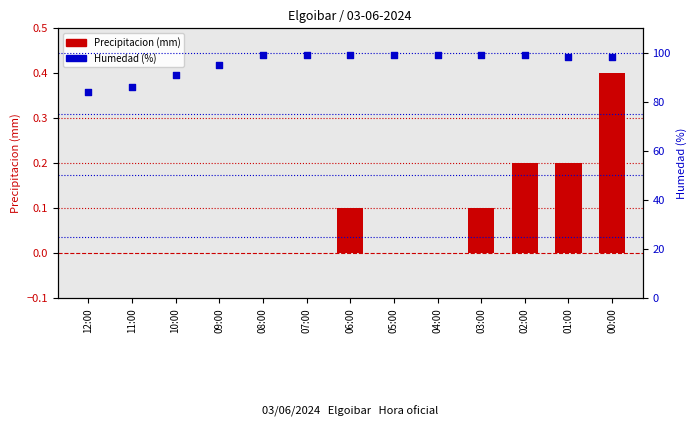

Which series contains the lowest Y value?

Precipitacion (mm)